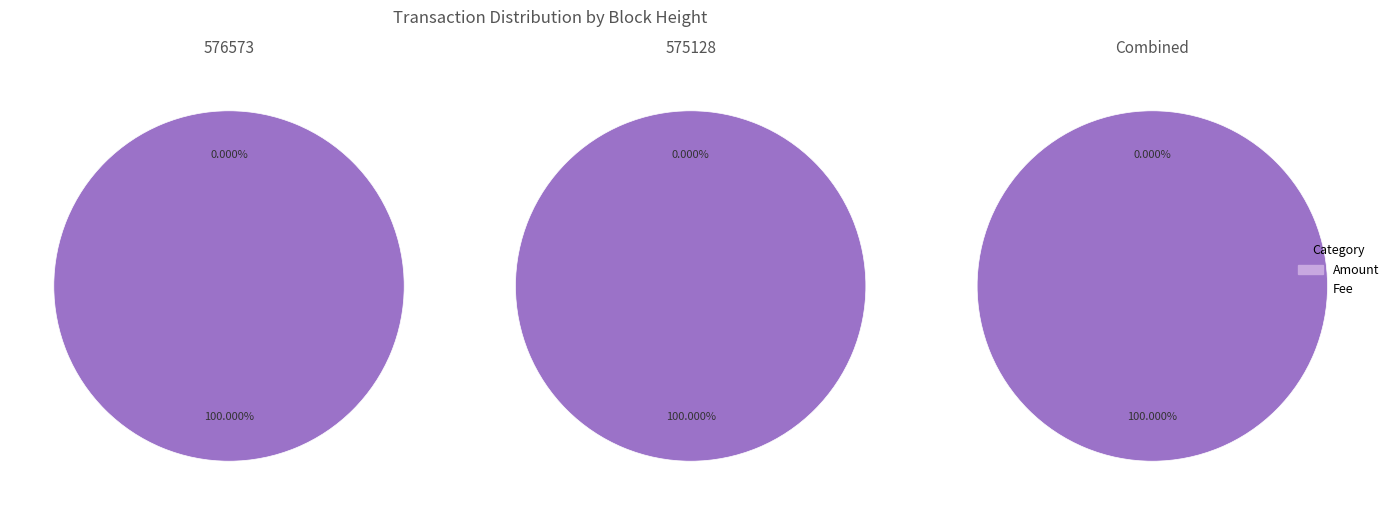

Is it true that 576573 is 37% of the pie?

False